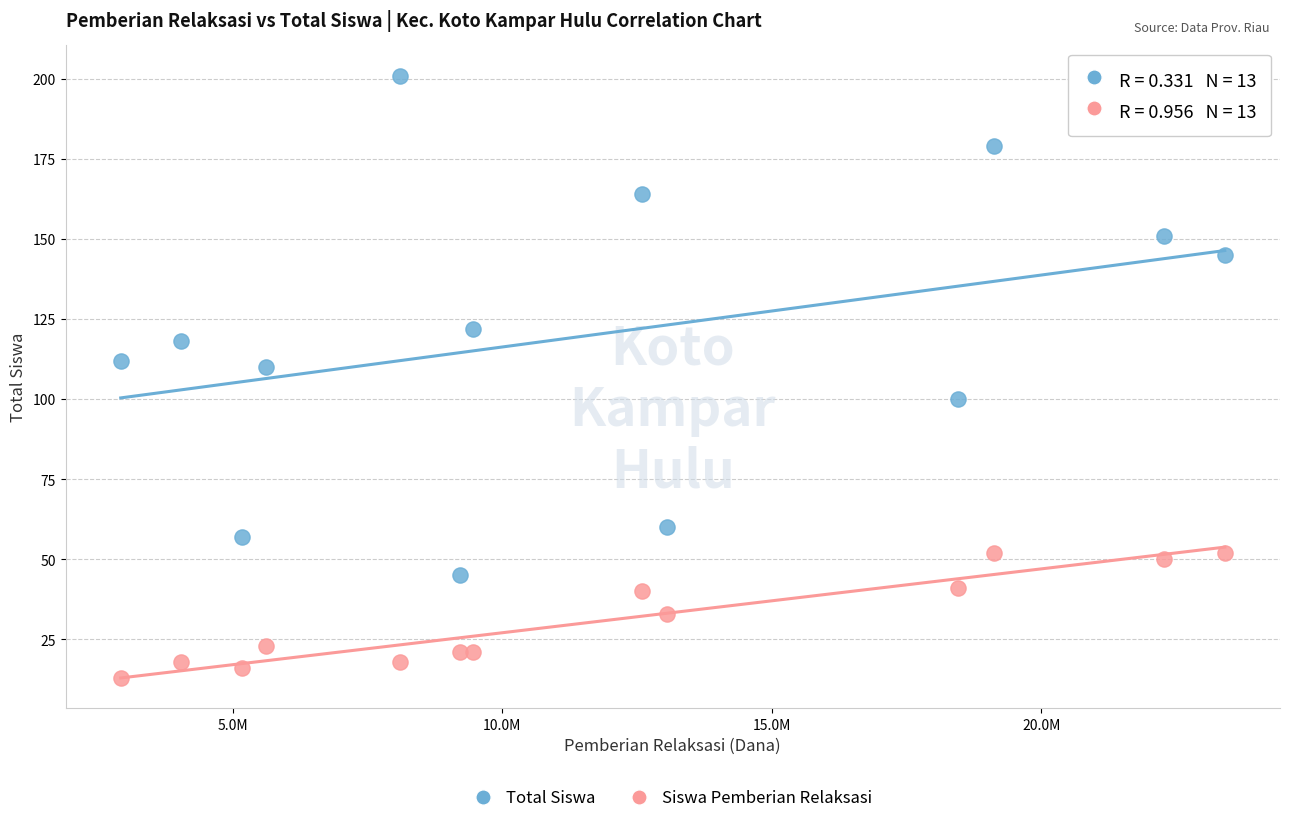

Which series has the widest spread of Y values?

Total Siswa